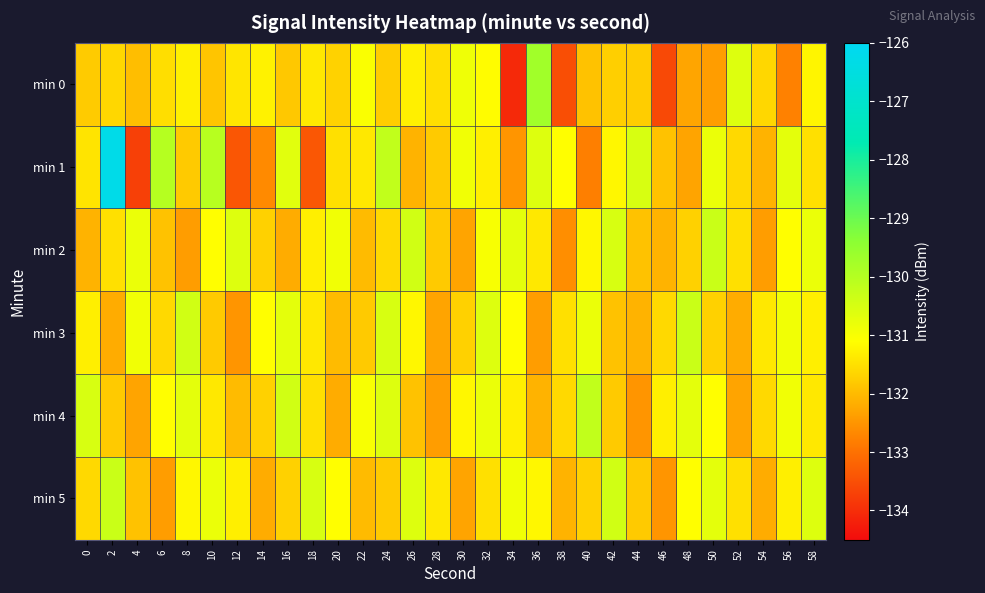

Which series has the widest spread of values?

min 1